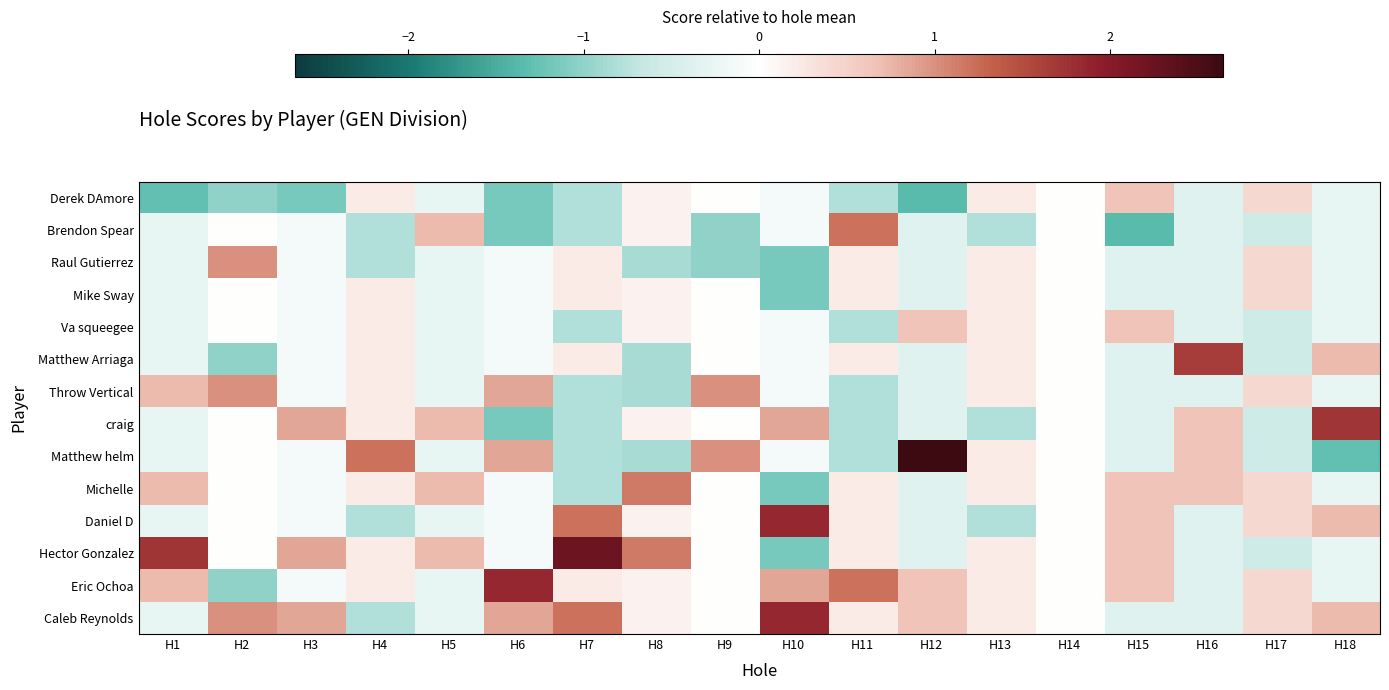

Which series has the largest range (max minus min)?

Matthew helm